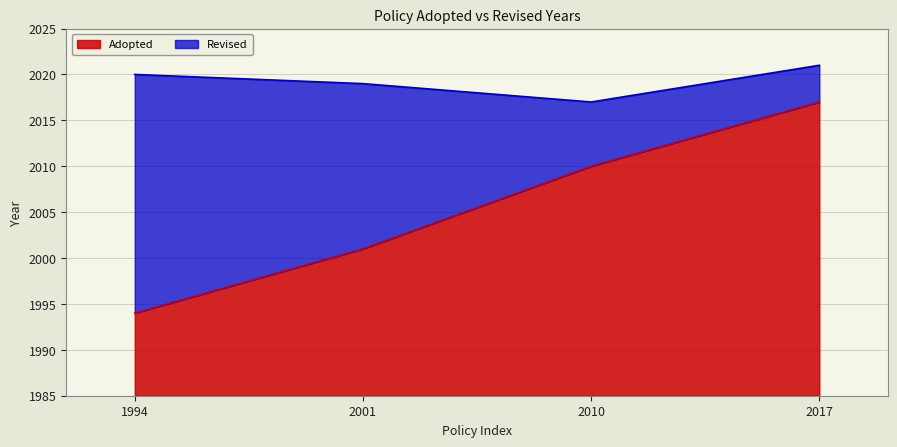

What is the value of the Revised point at the 3rd from the left?

2017